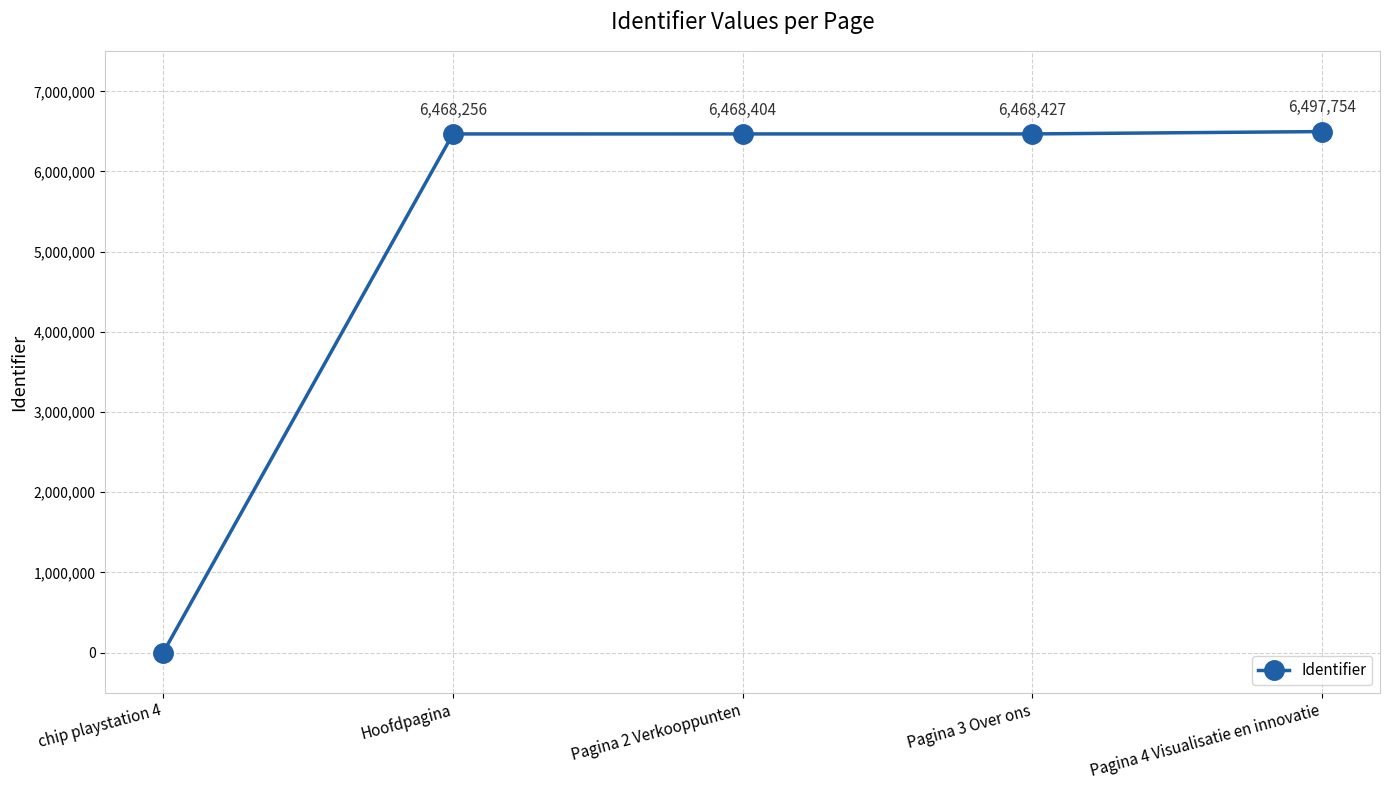

How many series are shown in this chart?

1